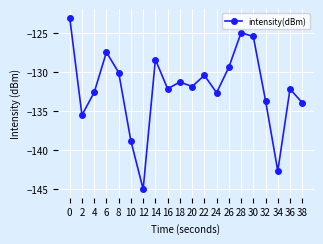

Which has a higher value, 14 or 38?

14